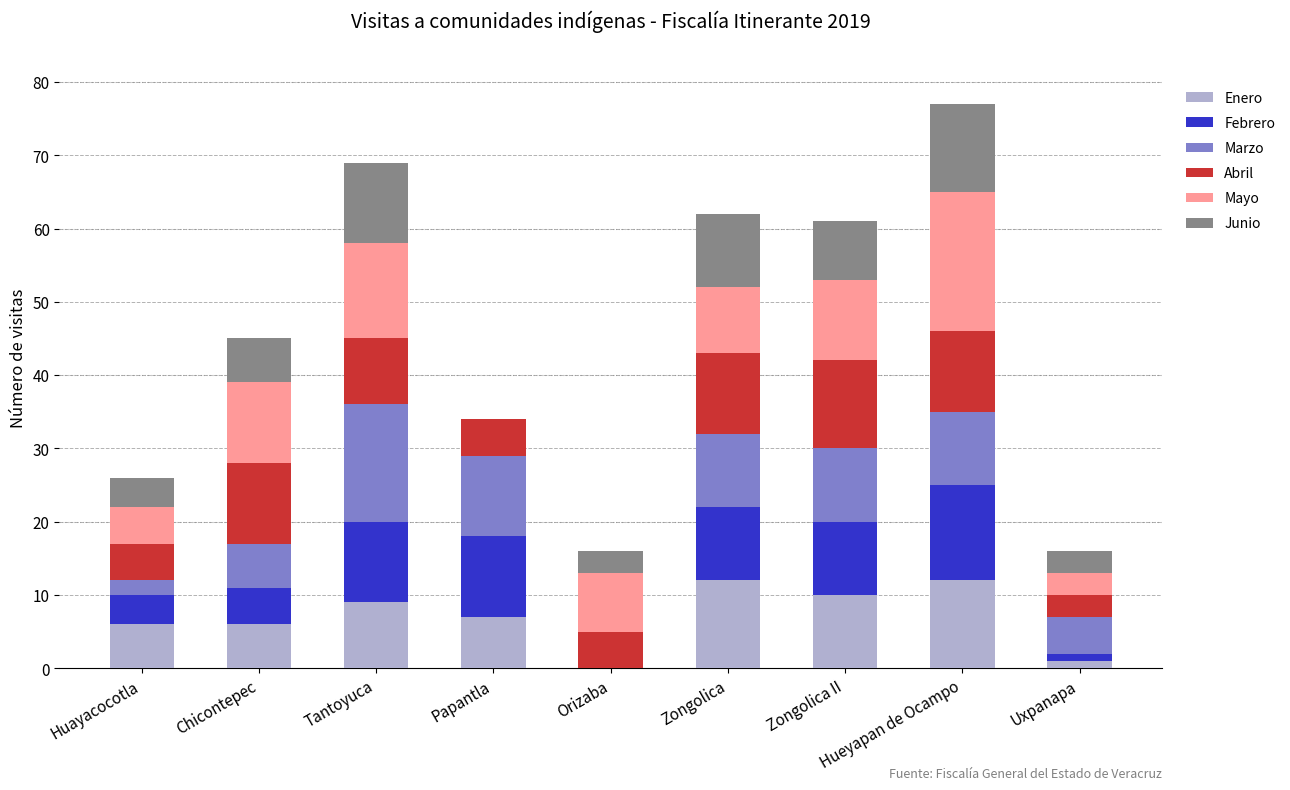

Are the bars horizontal?

No